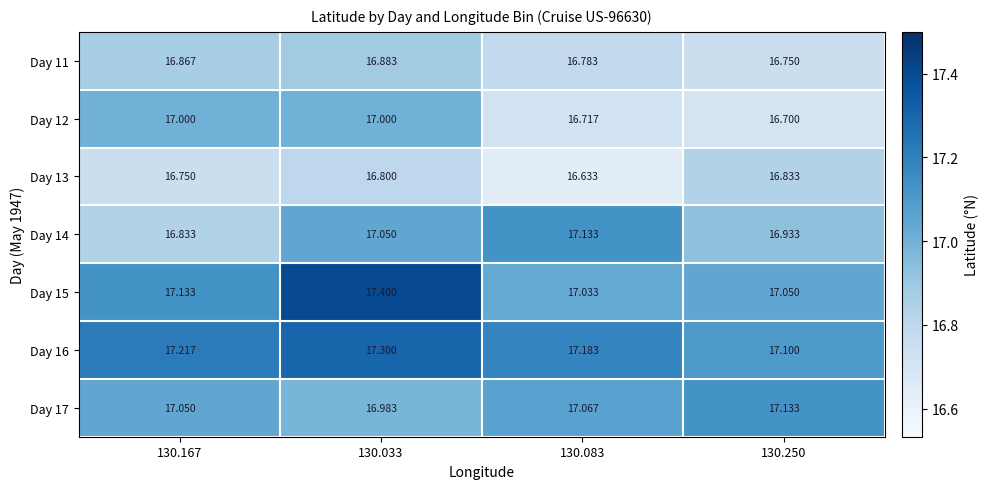

Is the value of Day 15 at 130.250 greater than the value of Day 11 at 130.250?

Yes